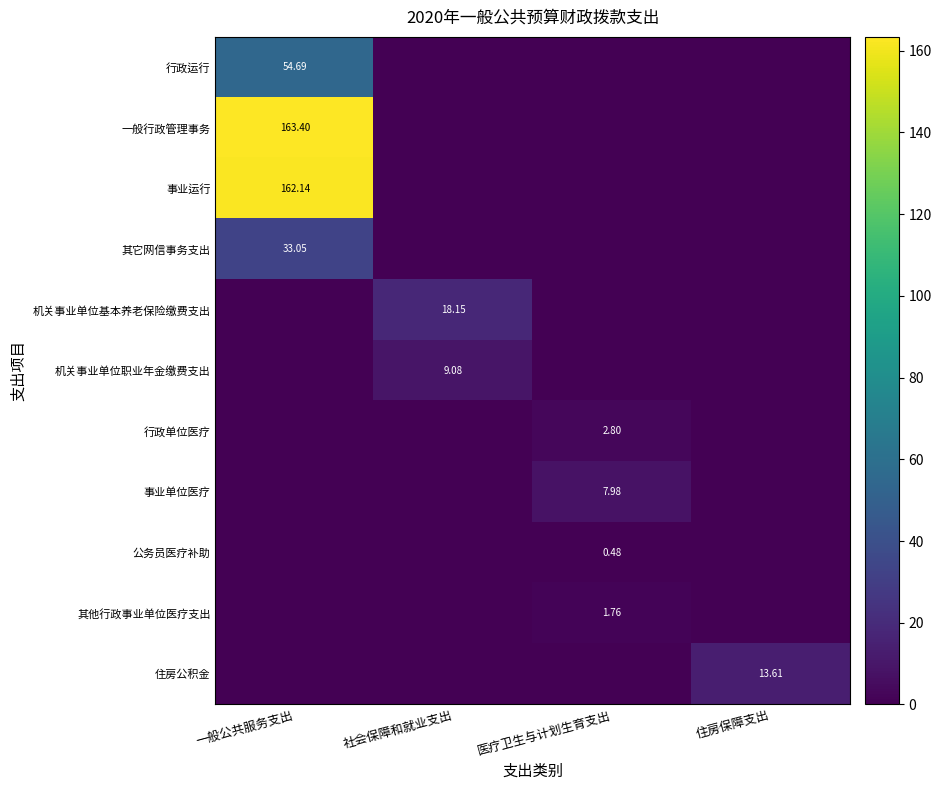

Which series changed the most between 医疗卫生与计划生育支出 and 住房保障支出?

住房公积金